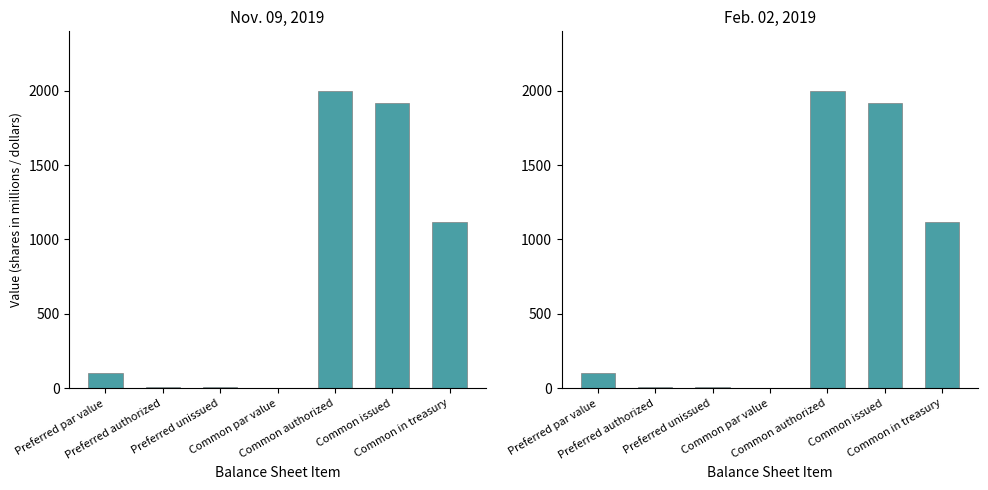

What is the value of the Nov. 09, 2019 bar at the 4th from the left?

1